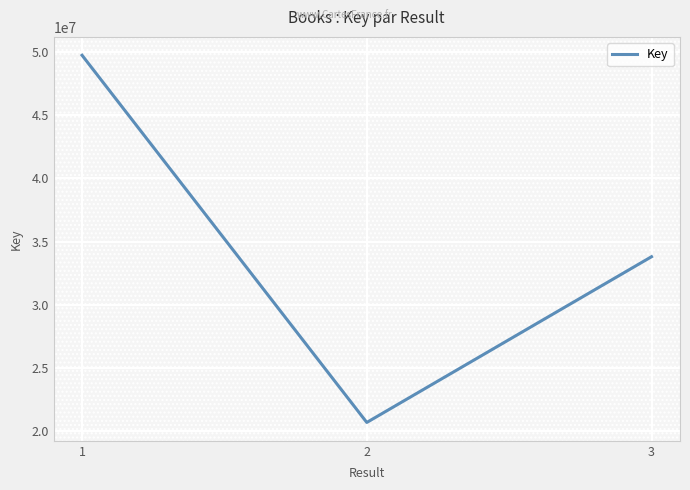

At which category does the chart reach its minimum across all series?

2